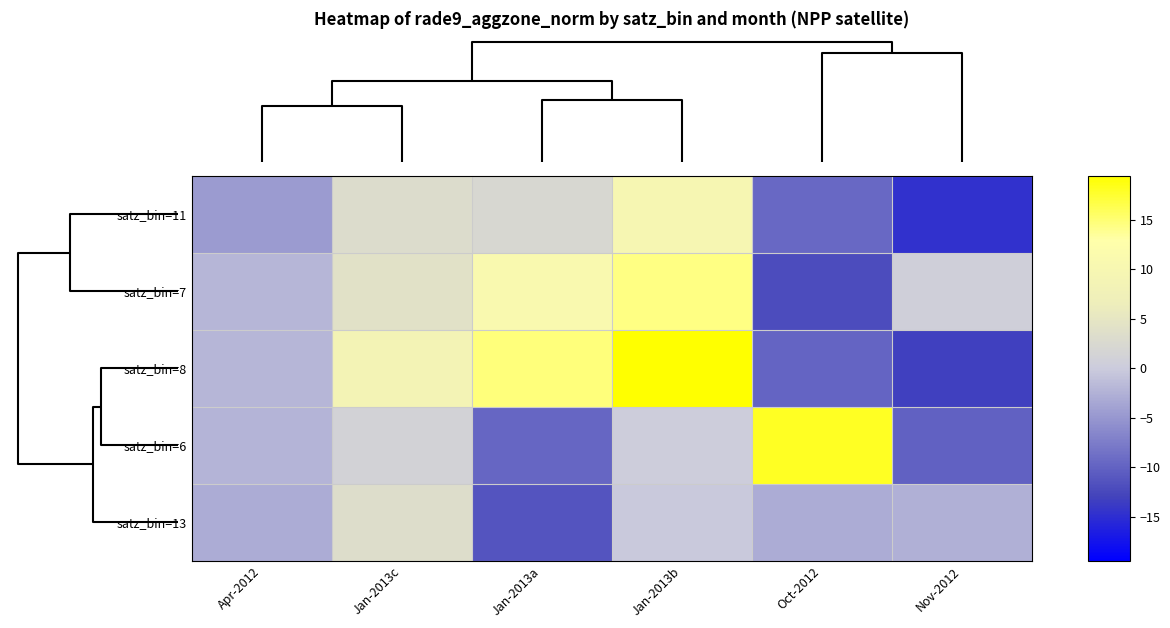

Reading left to right, what are all the values shown in this chart?

satz_bin=11: Apr-2012=-4.6	Jan-2013c=3.1	Jan-2013a=2.2	Jan-2013b=9.6	Oct-2012=-9.5	Nov-2012=-14.7
satz_bin=7: Apr-2012=-2.1	Jan-2013c=4.0	Jan-2013a=10.9	Jan-2013b=14.4	Oct-2012=-12.1	Nov-2012=0.6
satz_bin=8: Apr-2012=-2.0	Jan-2013c=8.5	Jan-2013a=14.6	Jan-2013b=19.4	Oct-2012=-9.8	Nov-2012=-13.3
satz_bin=6: Apr-2012=-2.2	Jan-2013c=1.3	Jan-2013a=-9.7	Jan-2013b=0.2	Oct-2012=18.1	Nov-2012=-10.2
satz_bin=13: Apr-2012=-3.0	Jan-2013c=3.2	Jan-2013a=-11.3	Jan-2013b=-0.2	Oct-2012=-3.0	Nov-2012=-2.7